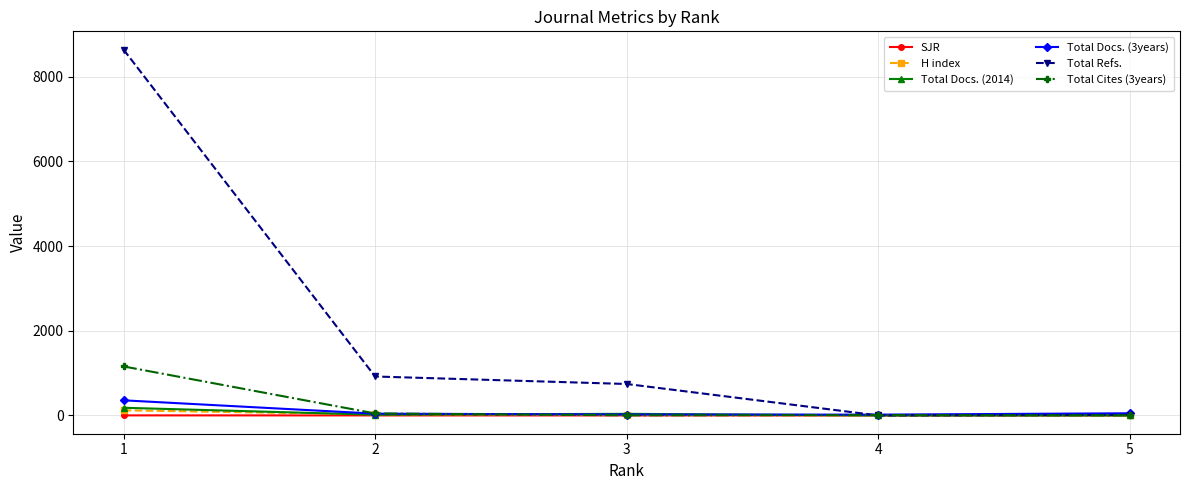

What is the highest value of the SJR series?

1.0